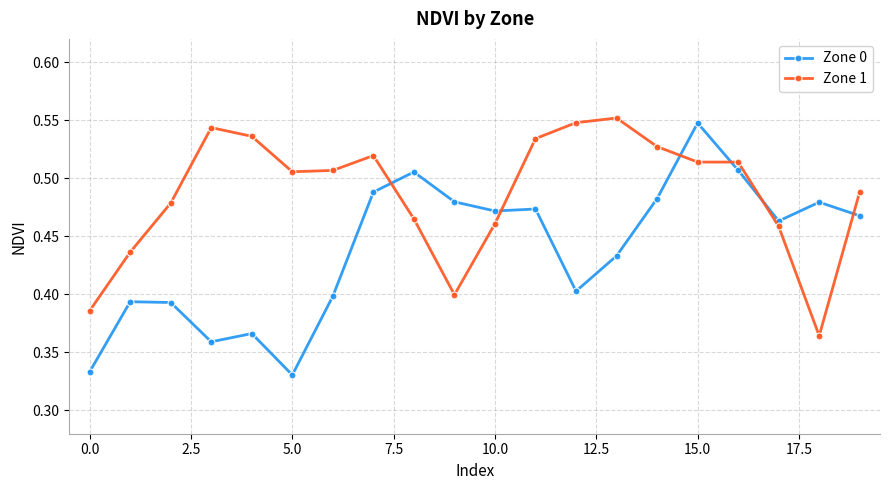

List the series in order of their peak value, highest first.

Zone 1, Zone 0